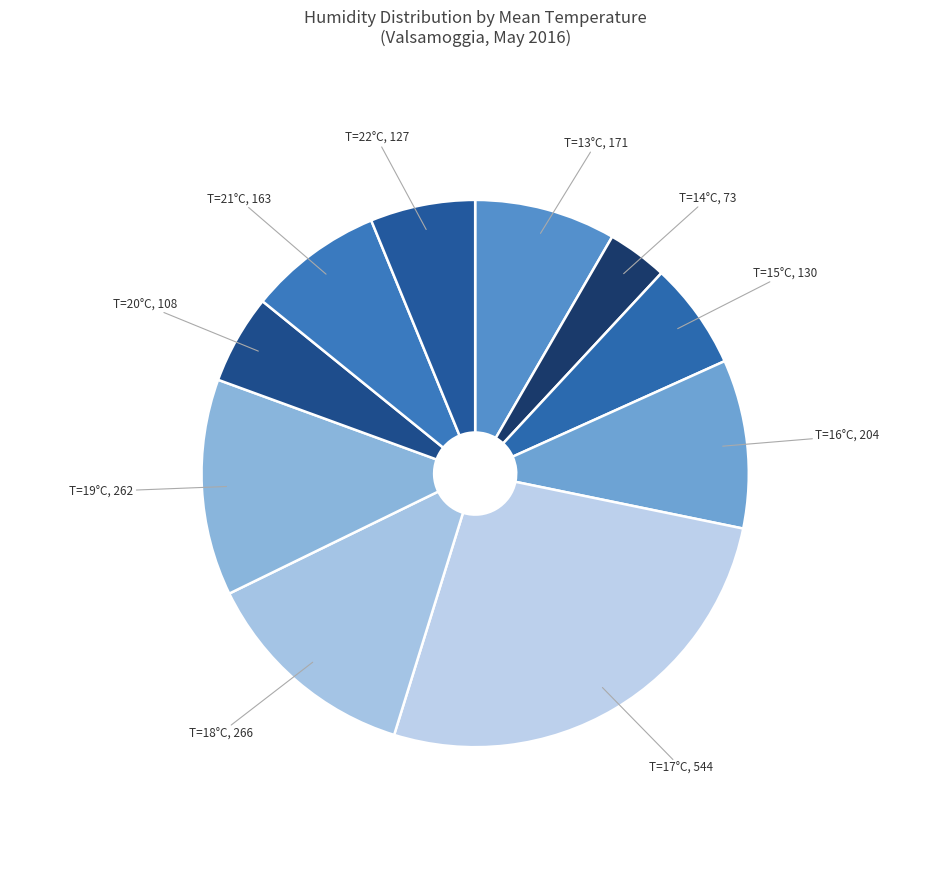

Is there a majority slice in this chart?

No